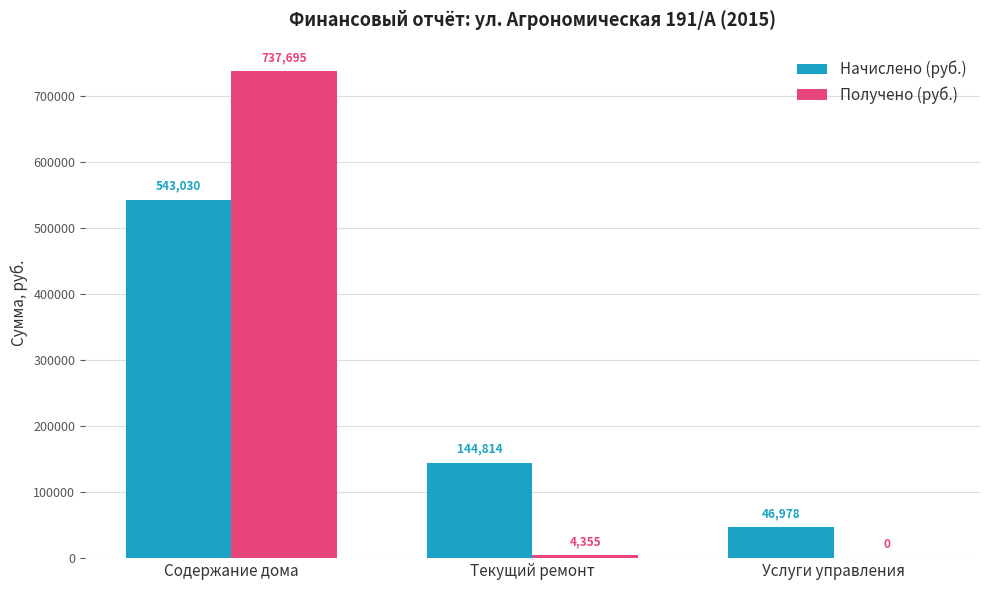

At which category does the chart reach its peak across all series?

Содержание дома